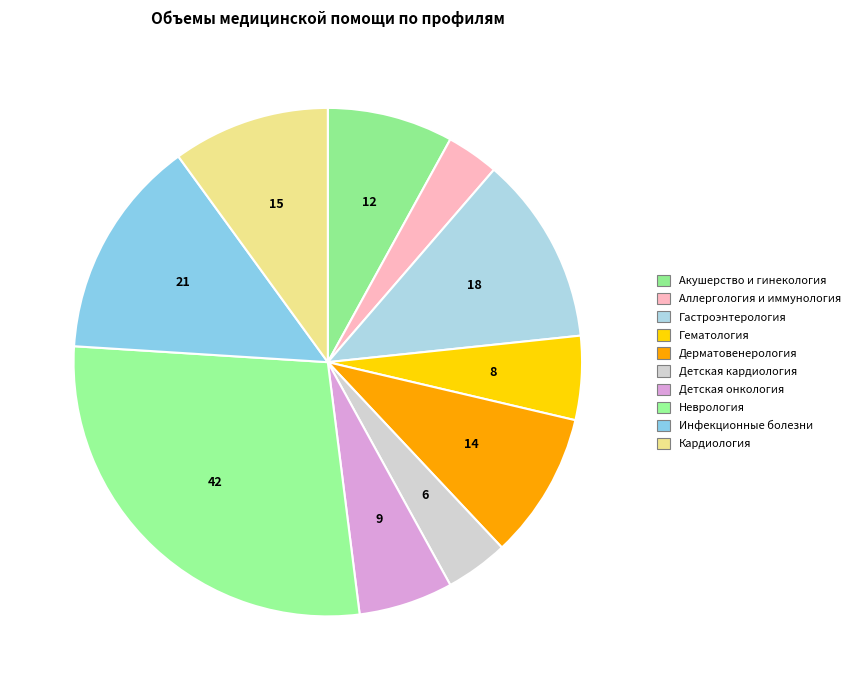

What percentage do Неврология and Инфекционные болезни together represent?

42.0%